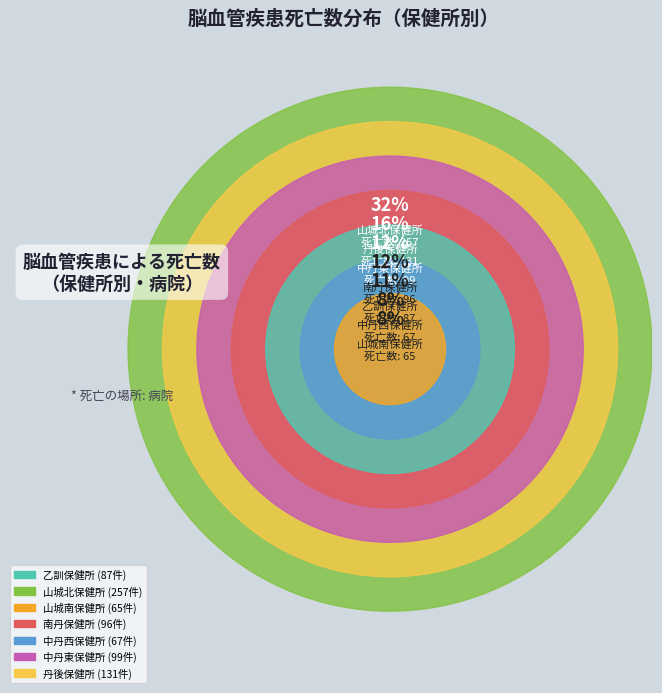

Do 南丹保健所 and 山城南保健所 together represent more than half of the pie?

No